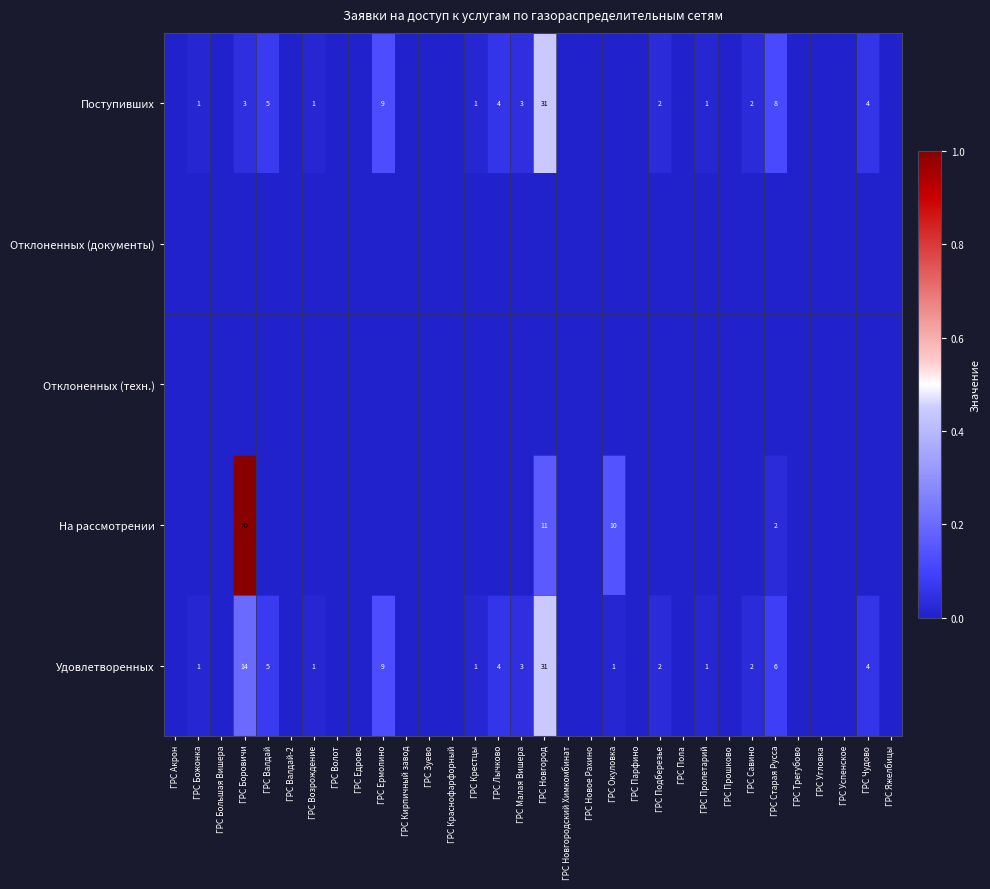

Is it true that Удовлетворенных equals 3 at ГРС Малая Вишера?

True